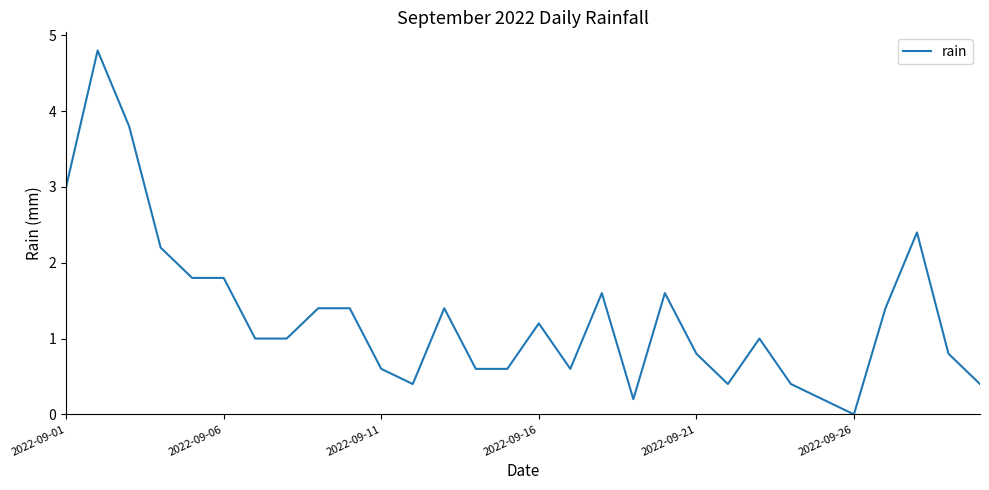

What is the maximum value shown in the chart?

4.8